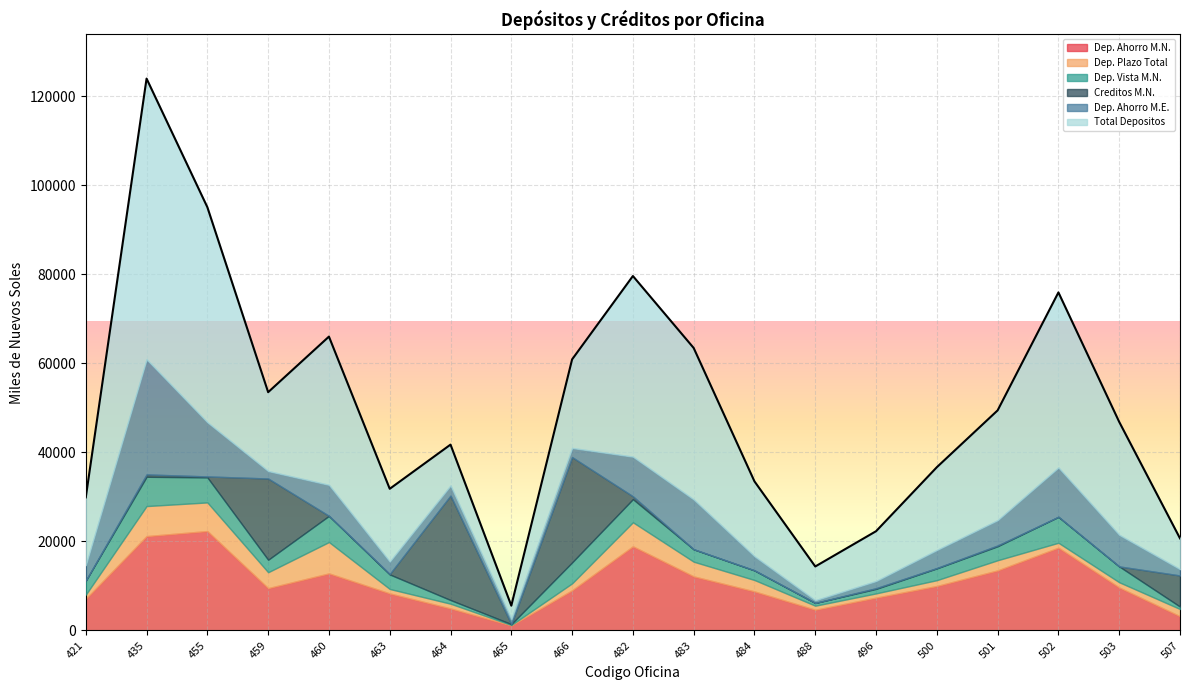

What is the value of the Dep. Plazo Total point at the 12th from the left?

2562.4